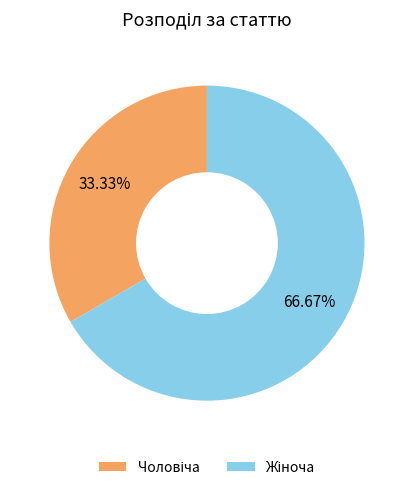

Is there any slice that represents more than half of the pie?

Yes